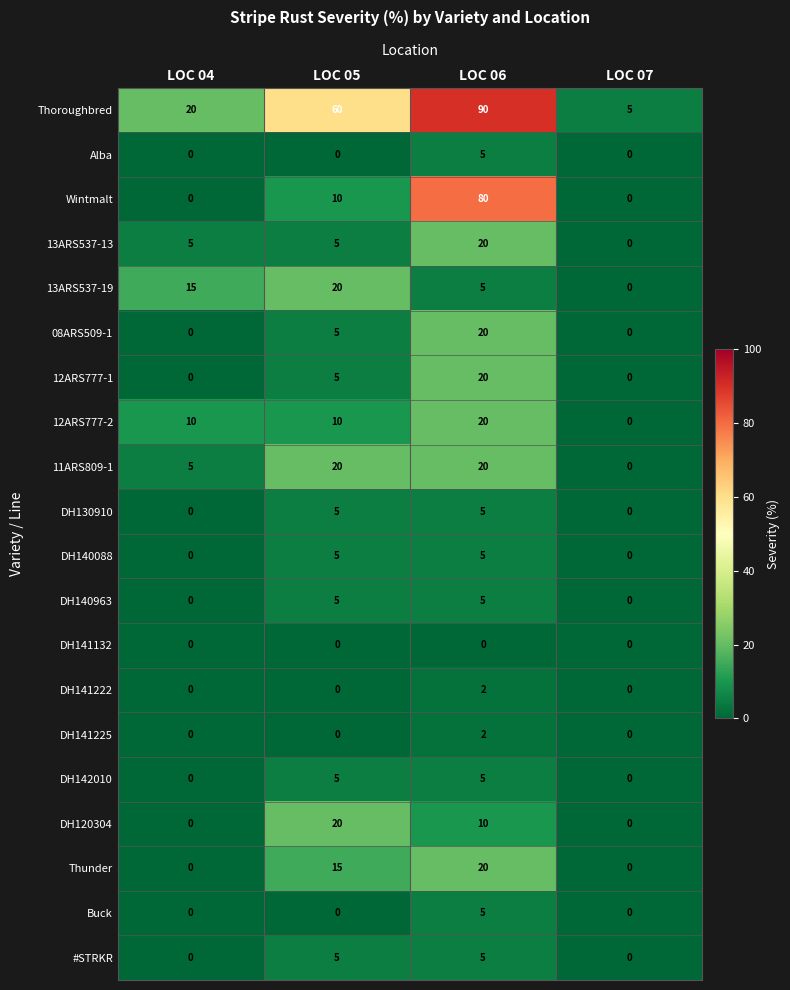

Which series changed the most between LOC 04 and LOC 05?

Thoroughbred